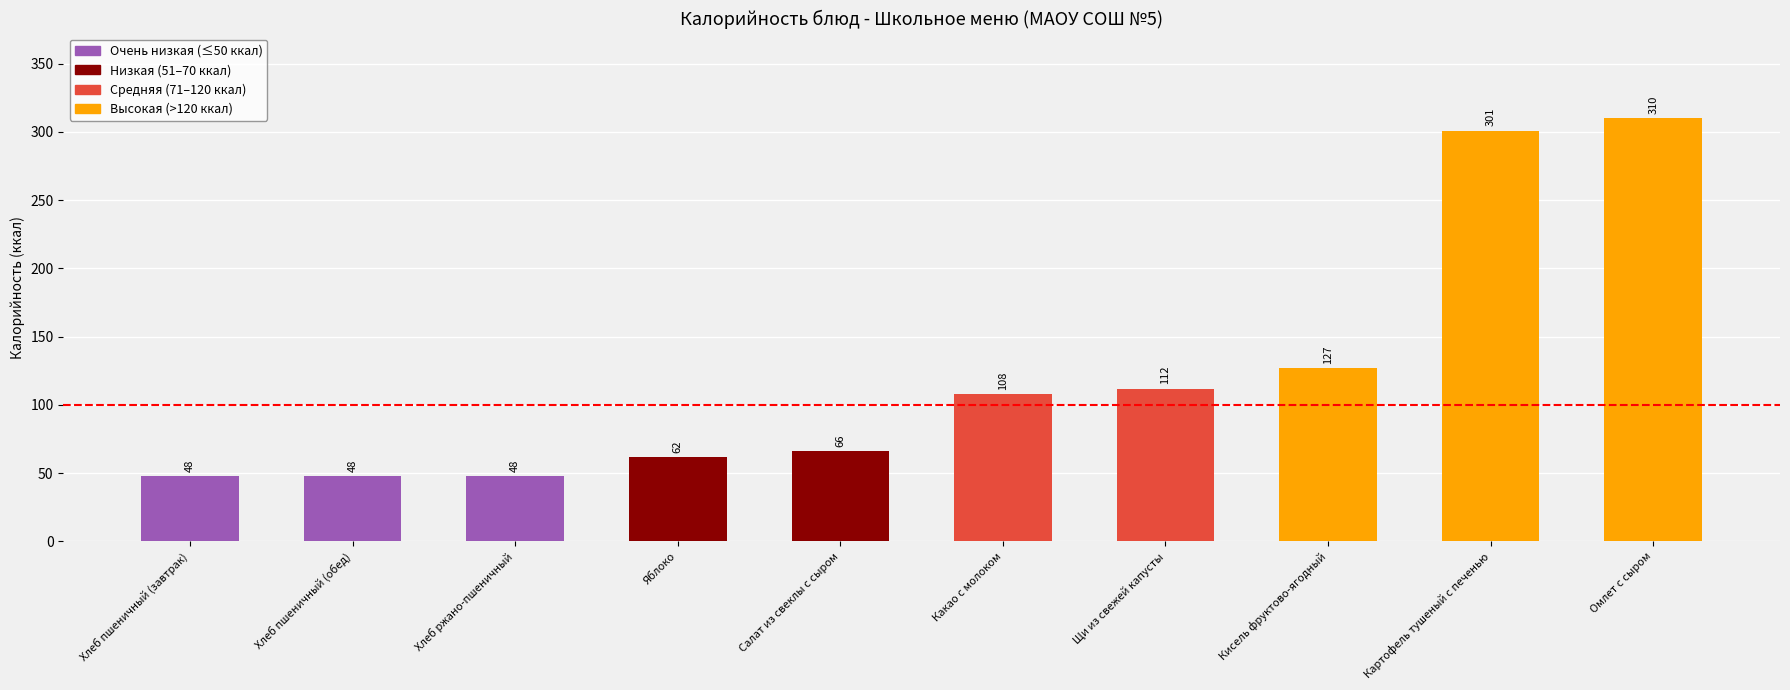

The value at Хлеб ржано-пшеничный is 48. True or false?

True